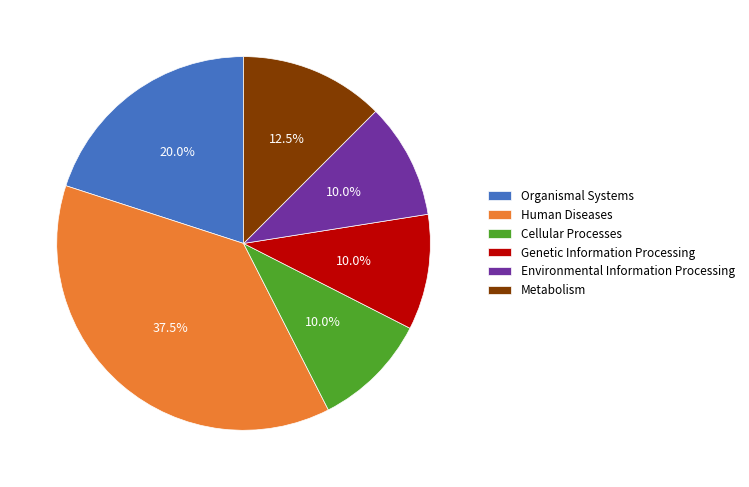

What percentage is the Genetic Information Processing slice, to the nearest percent?

10%